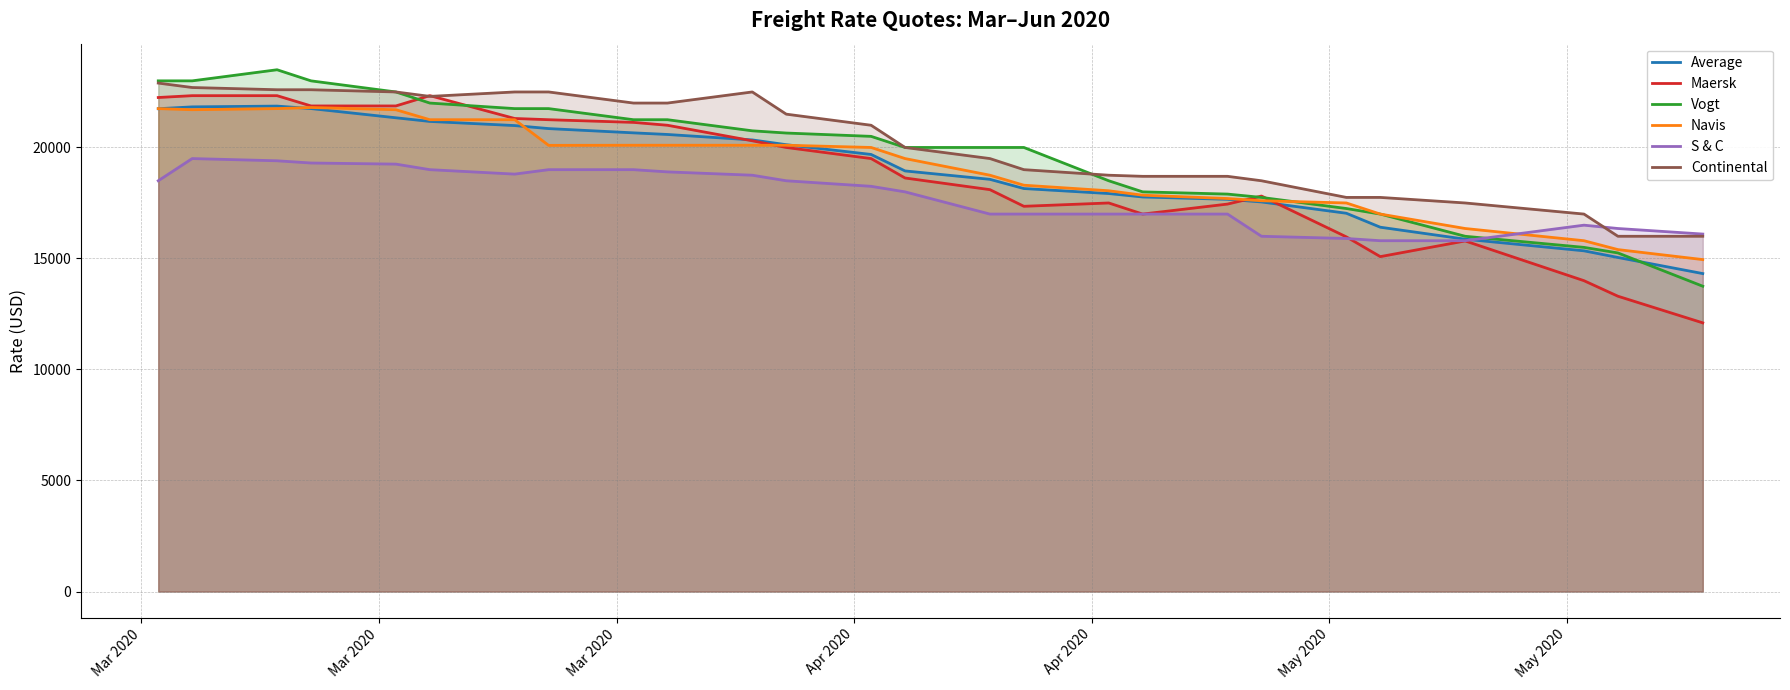

How many data points does each series have?

26